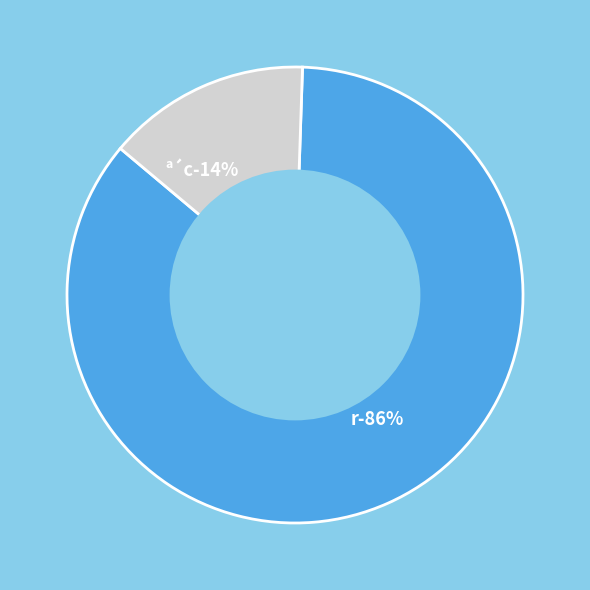

What is the largest slice in the pie chart?

r